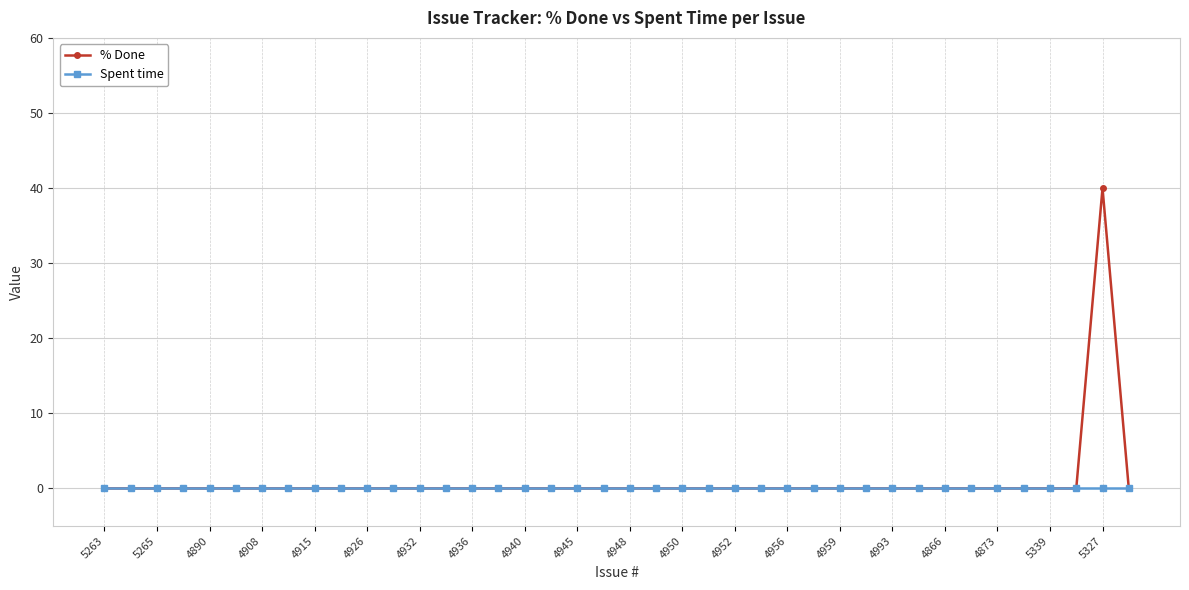

List the series in order of their peak value, lowest first.

Spent time, % Done